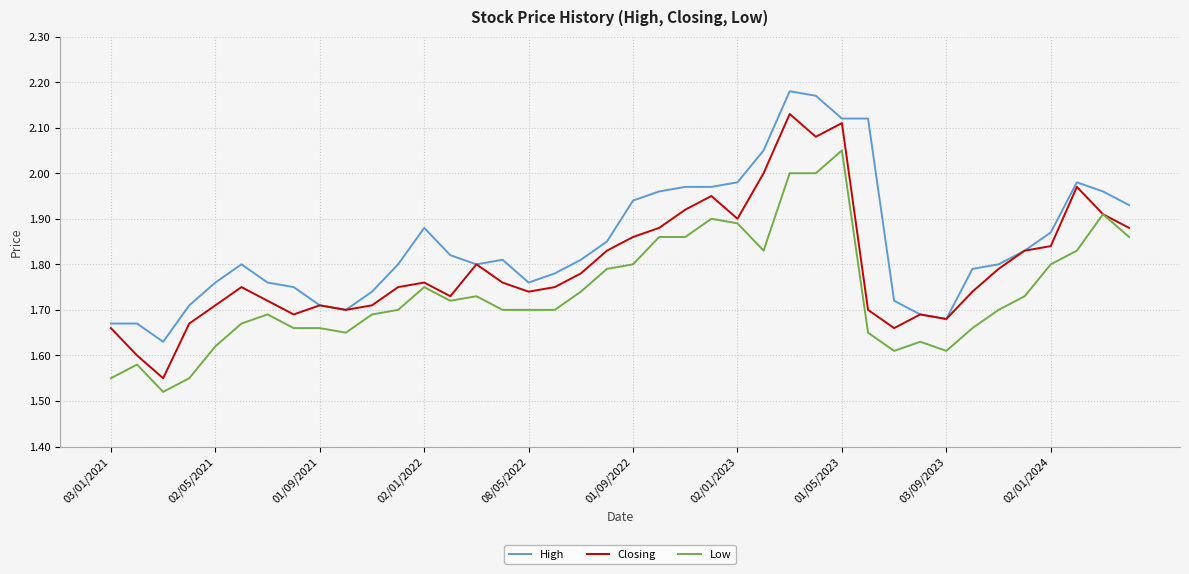

True or false: Low and High intersect in this chart.

False